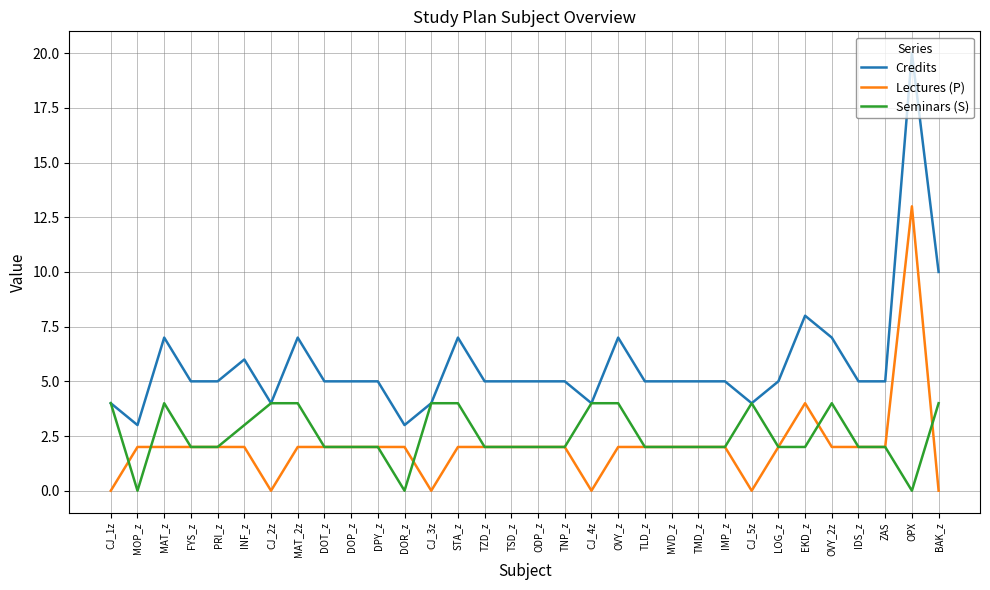

True or false: Lectures (P) has more than 1 interior local peaks.

True